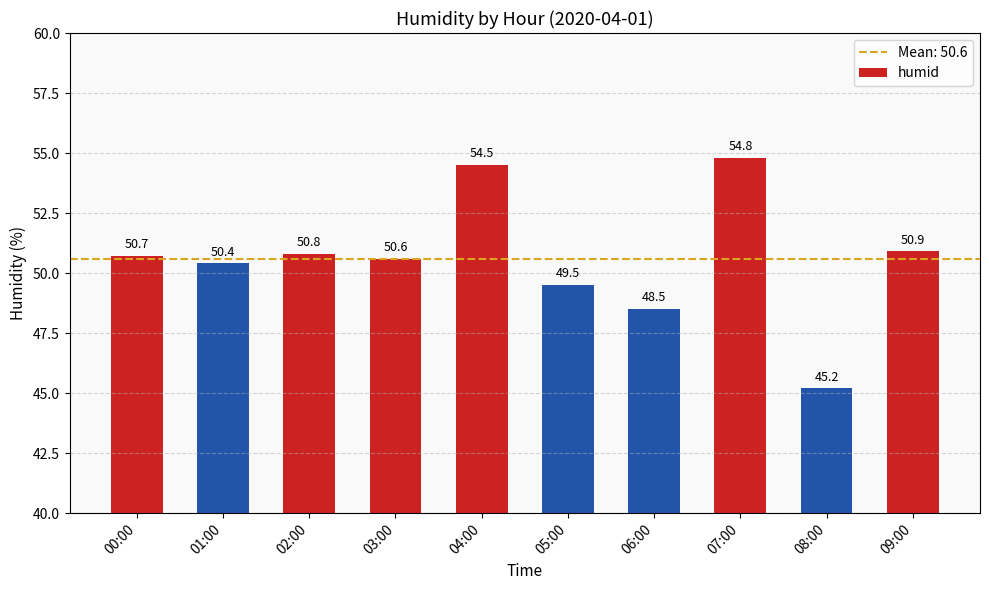

Reading left to right, extract all data points from this chart.

00:00=50.7	01:00=50.4	02:00=50.8	03:00=50.6	04:00=54.5	05:00=49.5	06:00=48.5	07:00=54.8	08:00=45.2	09:00=50.9